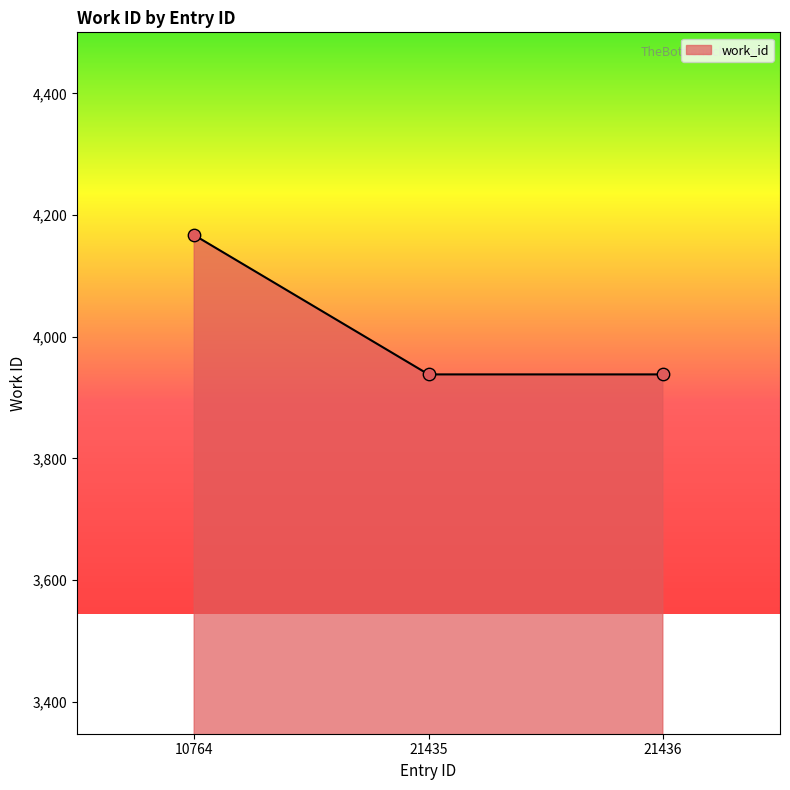

Approximately how many times larger is the value at 21436 compared to 10764?

0.9